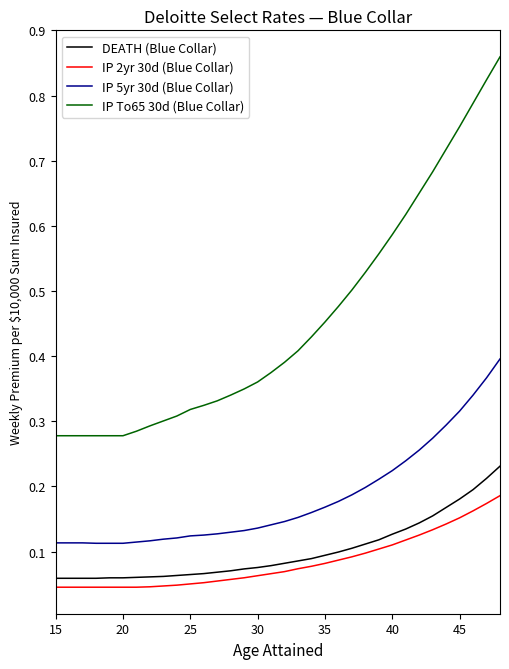

Which series has the widest spread of values?

IP To65 30d (Blue Collar)